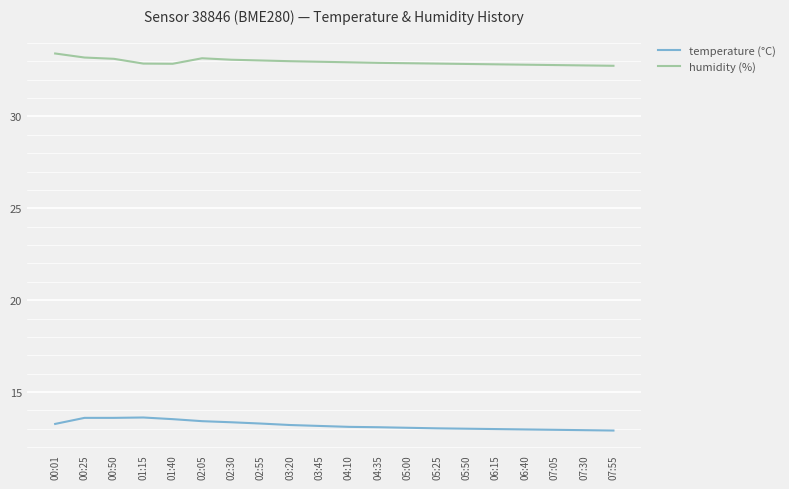

What is the difference between the maximum and minimum values in the temperature (°C) series?

0.7